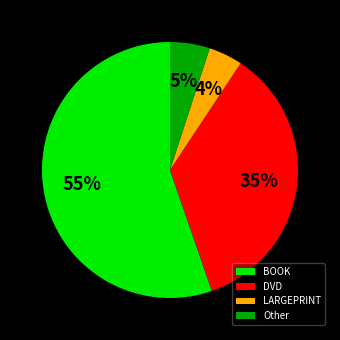

Does any single category account for the majority?

Yes